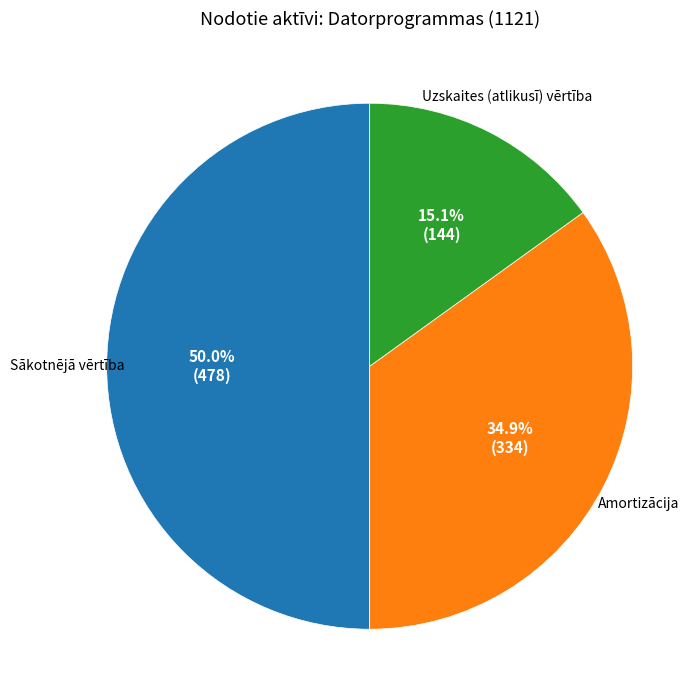

How much of the chart is everything except Sākotnējā vērtība?

50.0%